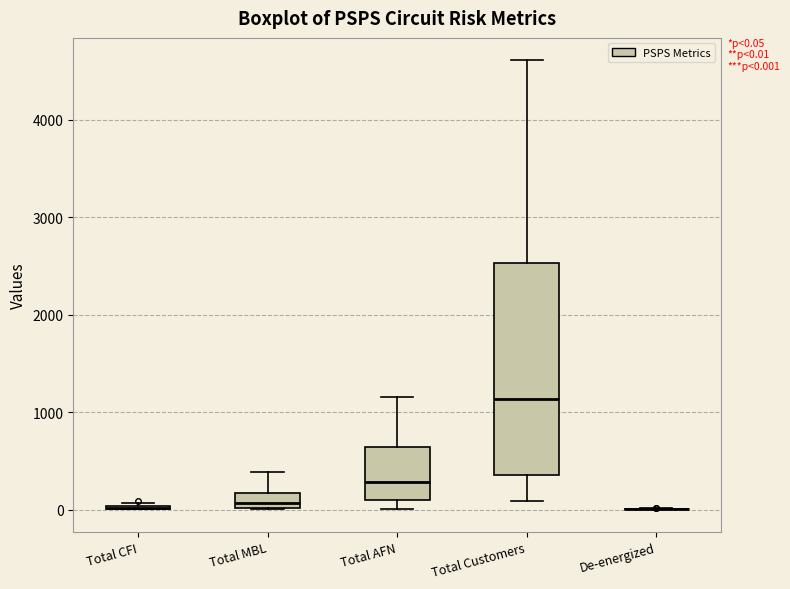

Comparing the boxes themselves (not the whiskers), which one is the tallest?

Total Customers